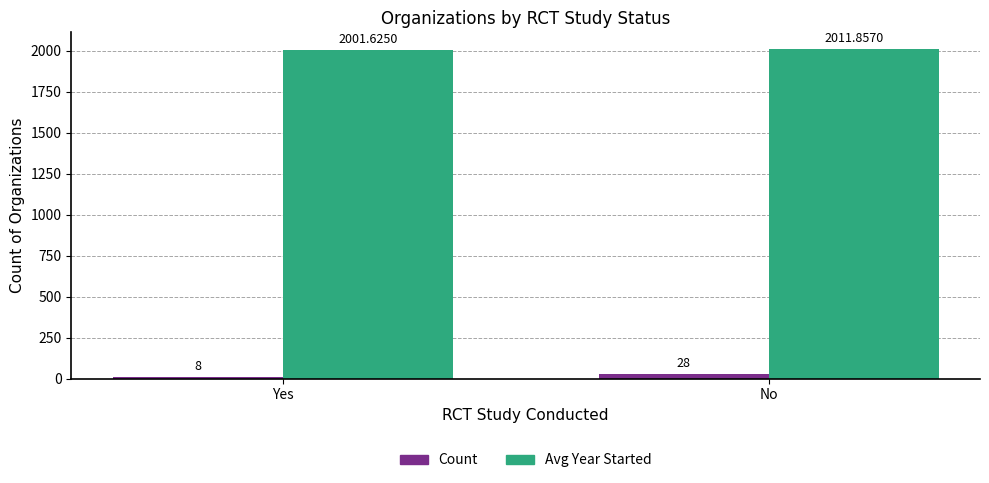

Reading left to right, transcribe all the data shown in this chart.

Count: Yes=8.0	No=28.0
Avg Year Started: Yes=2001.6	No=2011.9